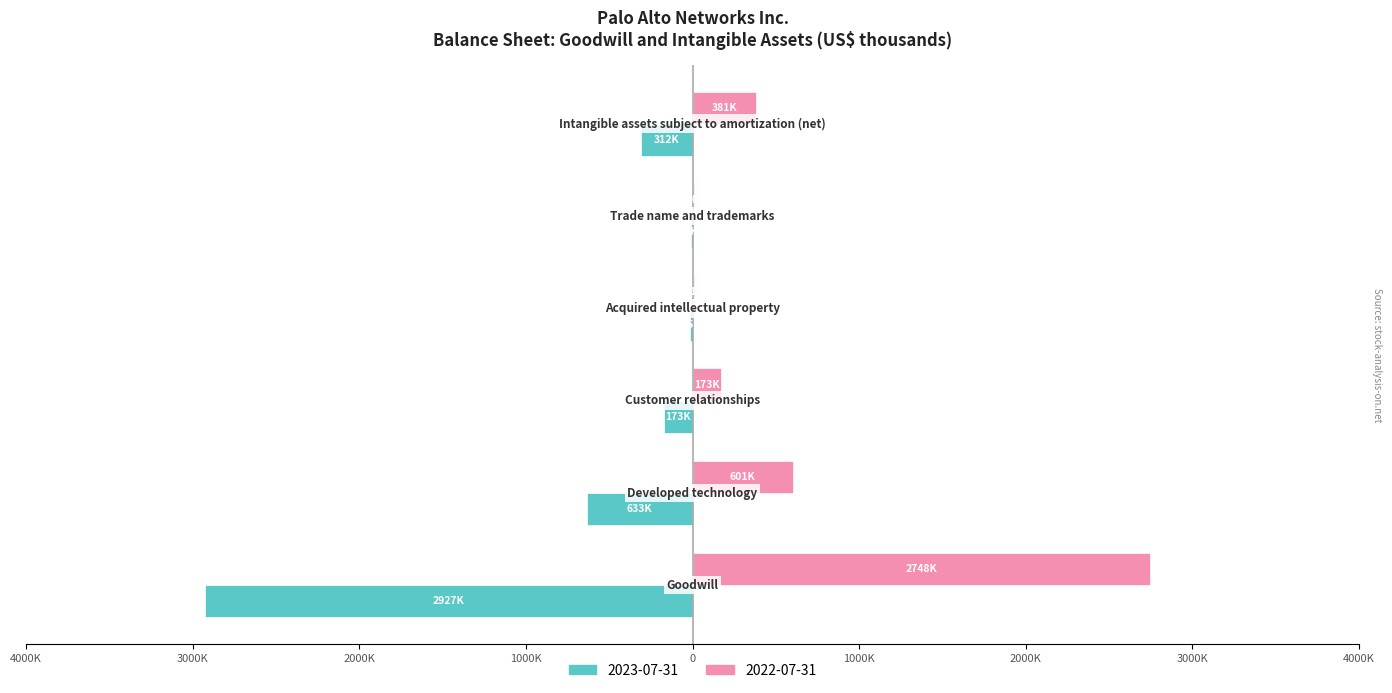

What are all the series names shown in the legend?

2023-07-31, 2022-07-31